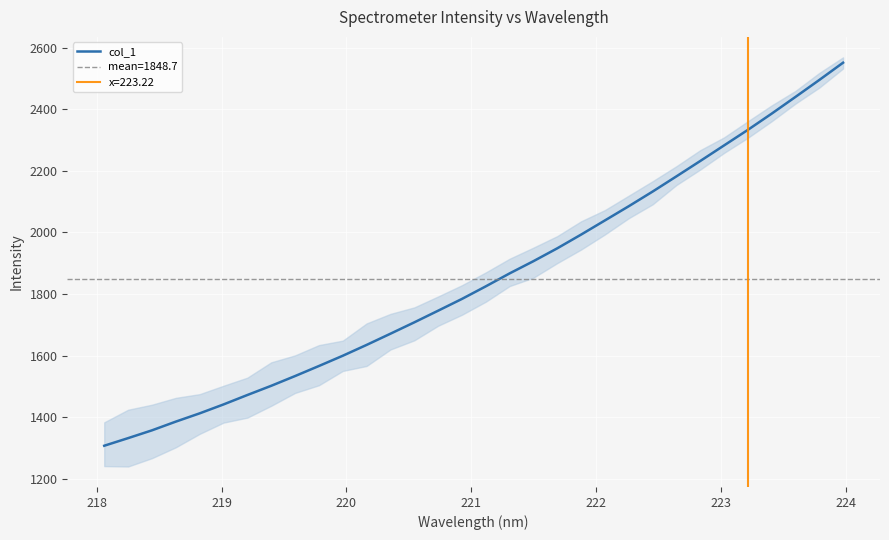

Is this an area chart (filled region under the line)?

No